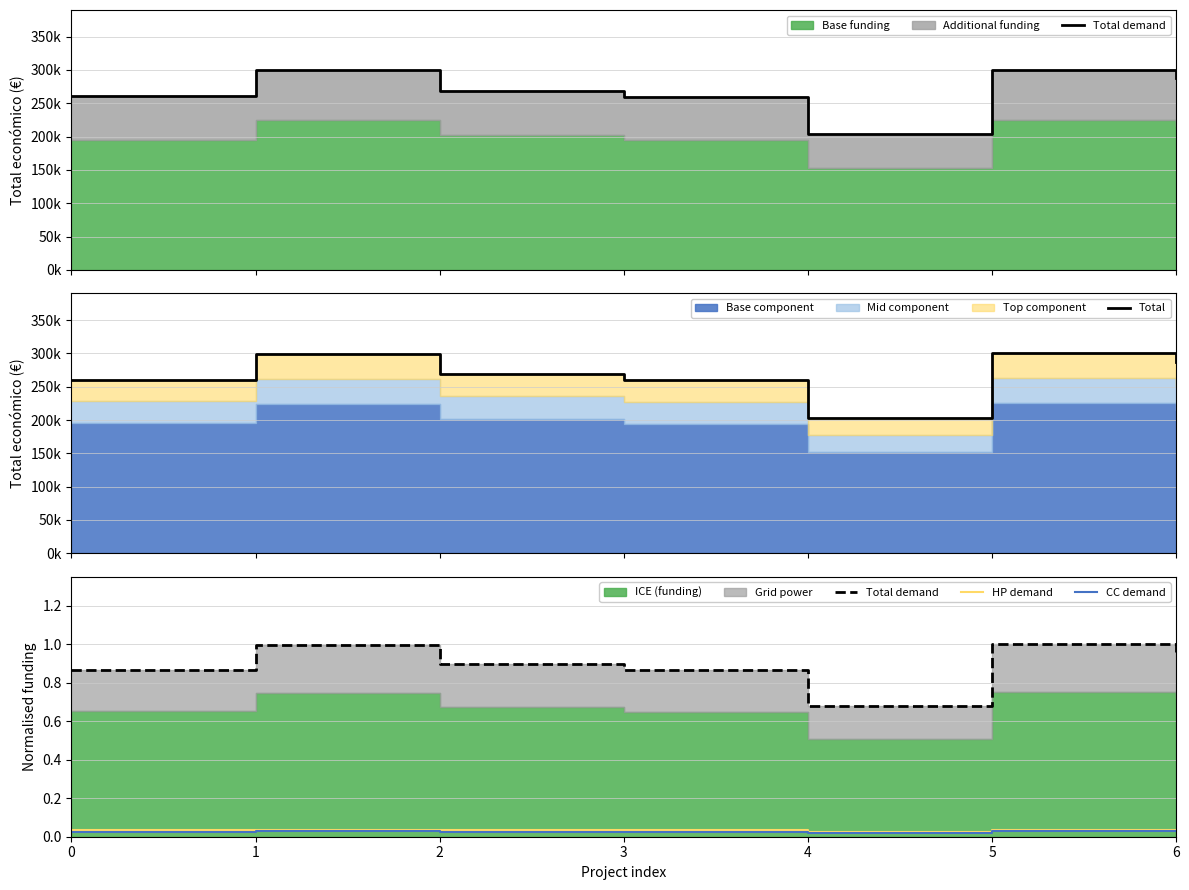

What is the difference between the maximum and minimum values in the Total demand series?

0.3